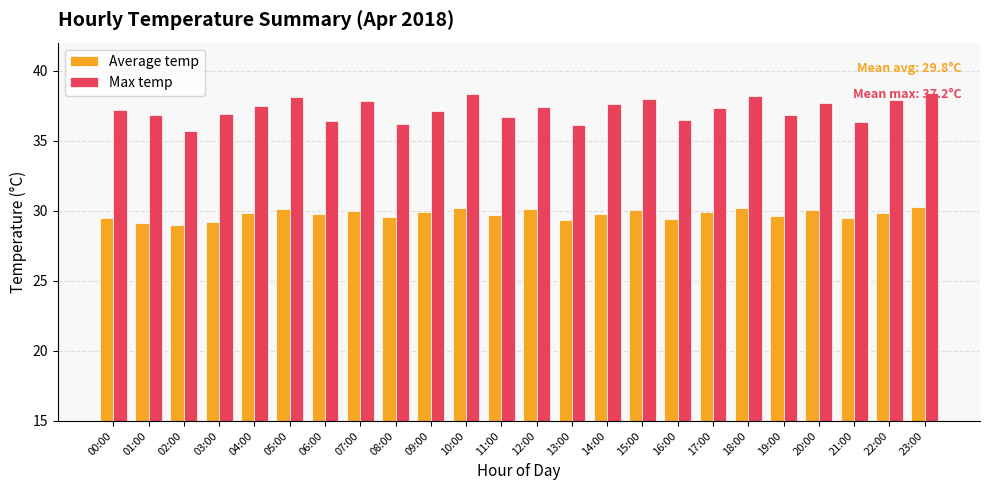

Does the chart contain any negative values?

No